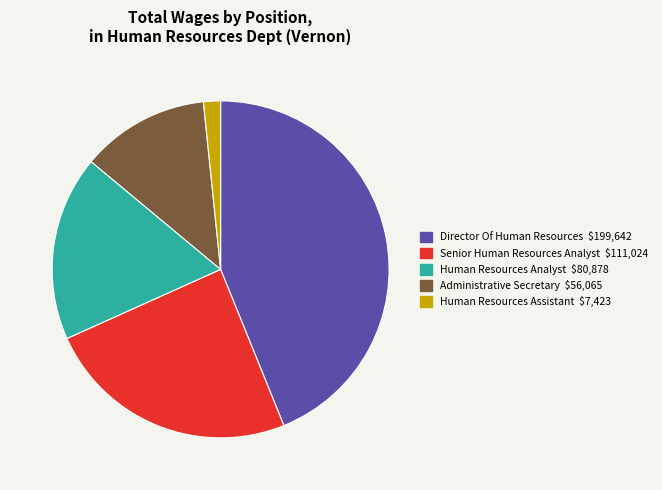

Do Director Of Human Resources and Senior Human Resources Analyst together represent more than half of the pie?

Yes